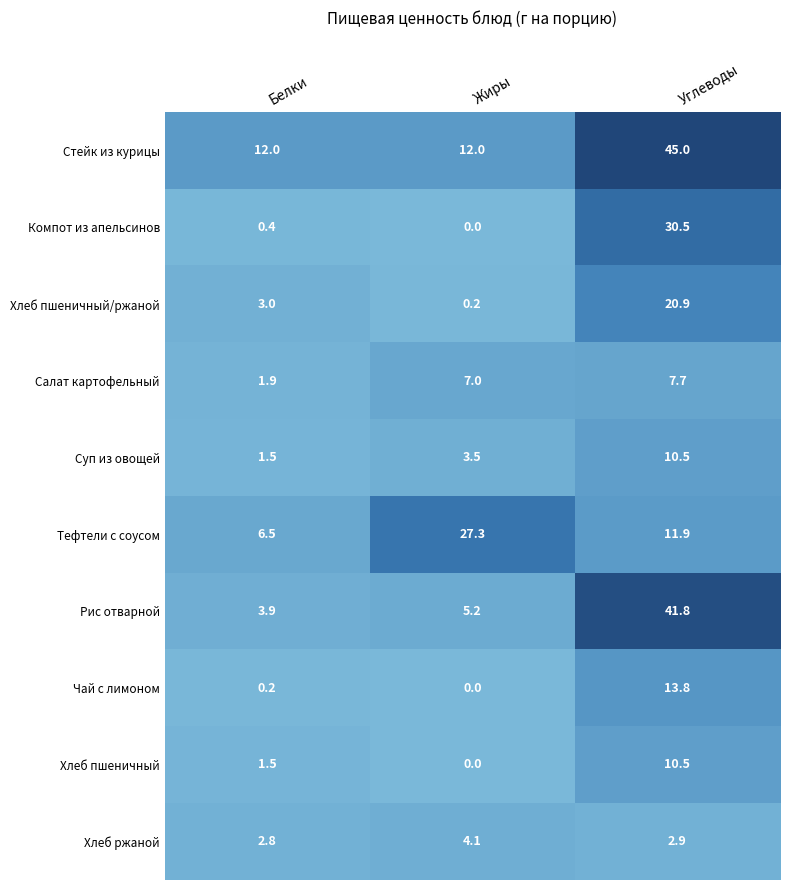

What is the total value across all series at Жиры?

59.3